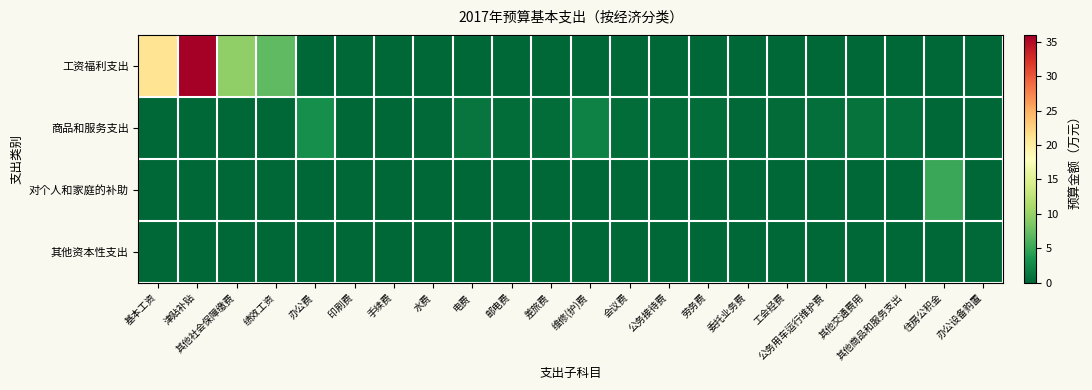

At 绩效工资, list the series in order from smallest to largest.

商品和服务支出, 对个人和家庭的补助, 其他资本性支出, 工资福利支出